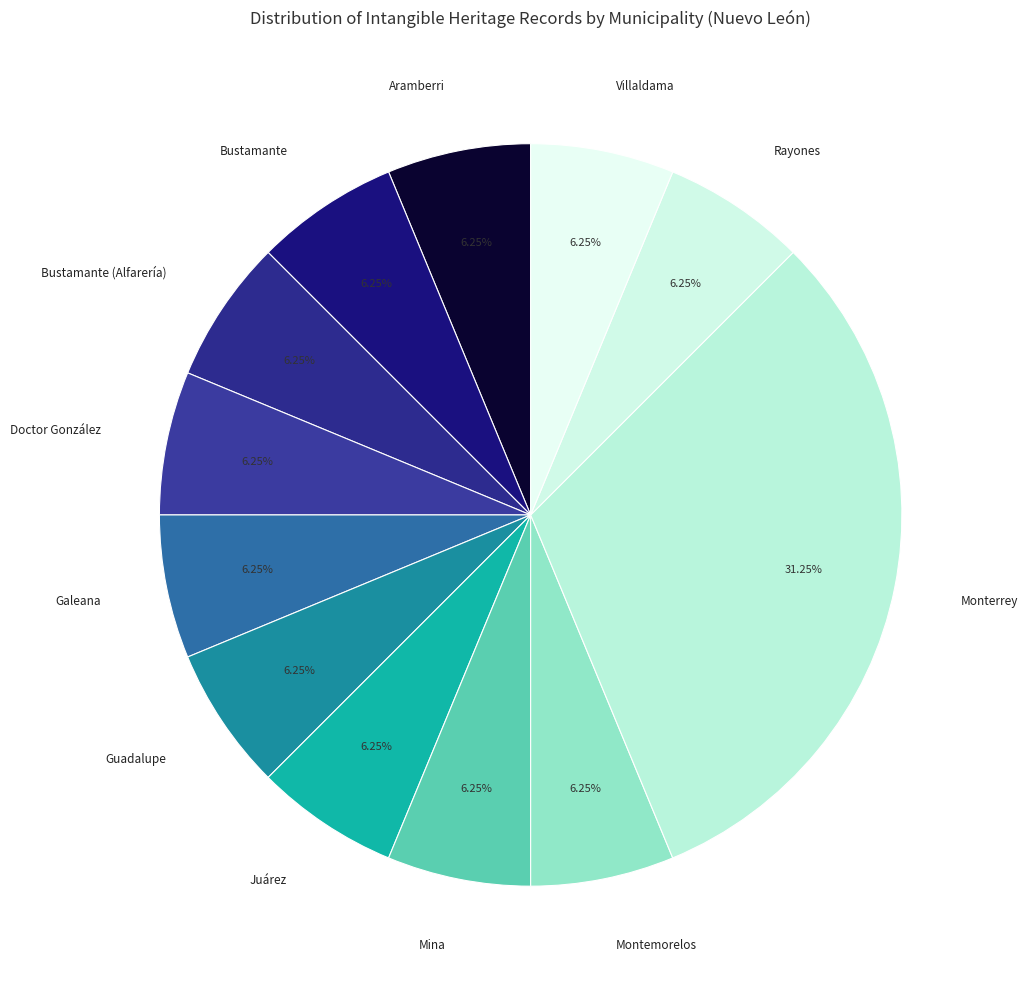

The Monterrey slice represents 41% of the pie. True or false?

False